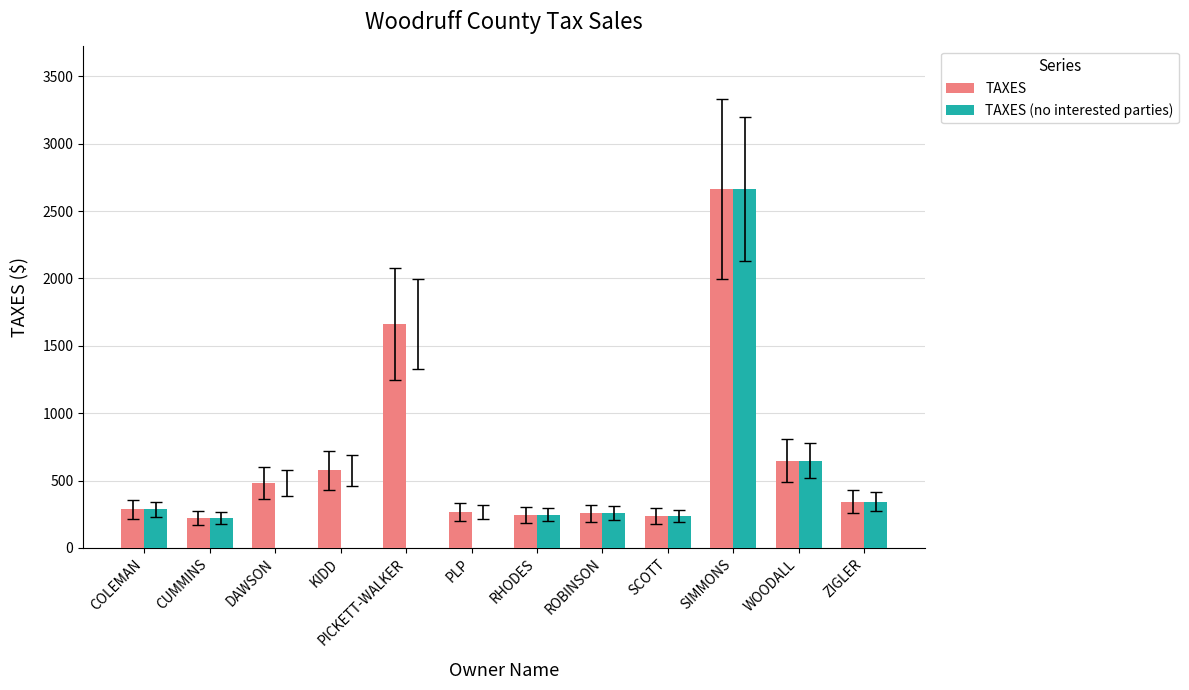

What is the sum of the TAXES (no interested parties) values at RHODES and KIDD?

245.6